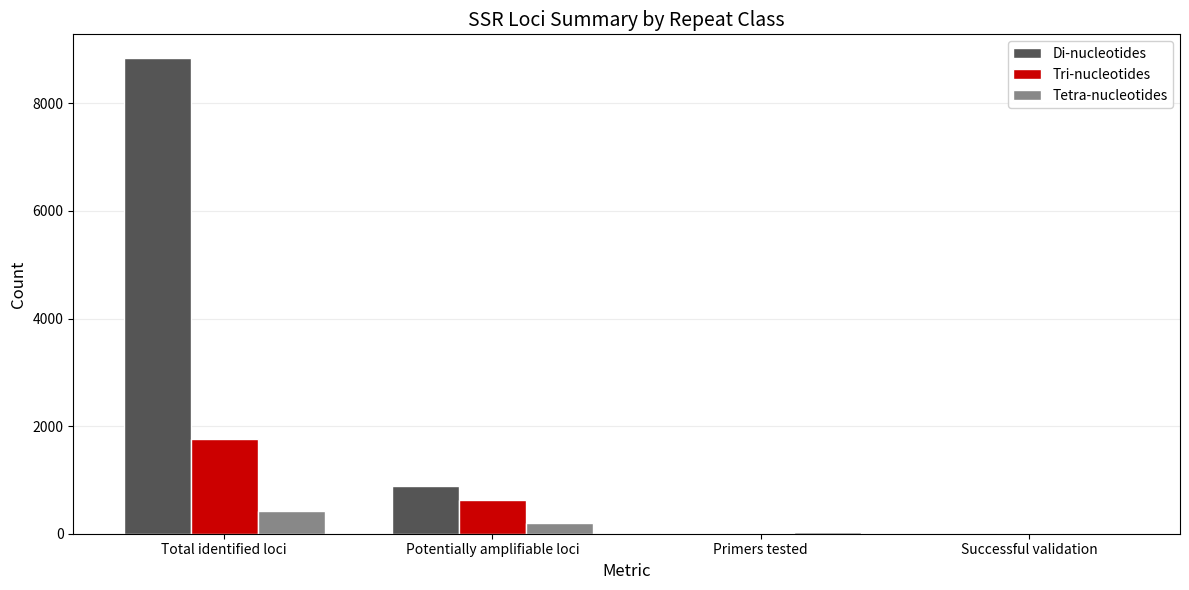

Which series changed the most between Potentially amplifiable loci and Successful validation?

Di-nucleotides